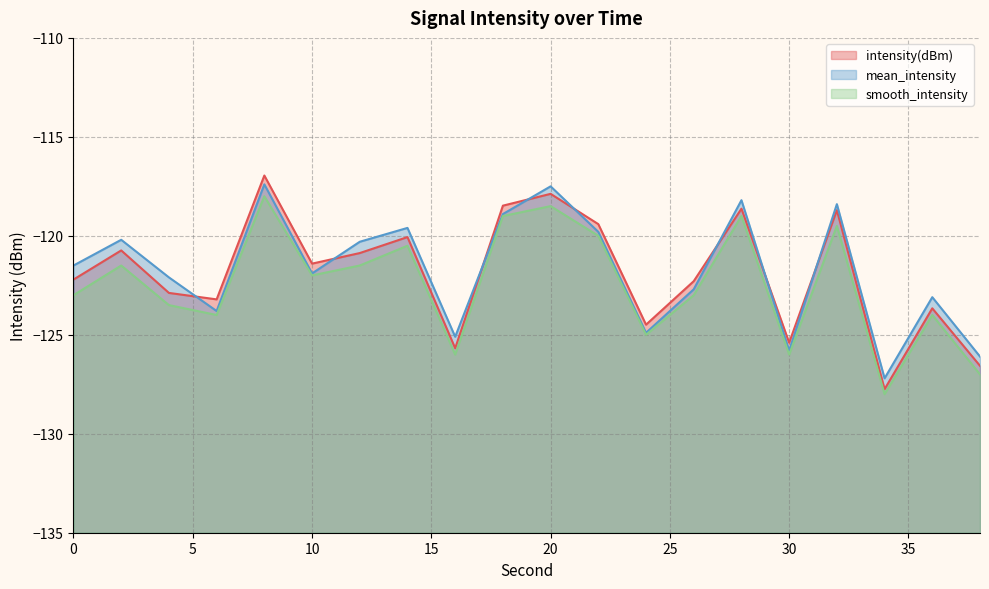

How many data points in intensity(dBm) are above -121?

9